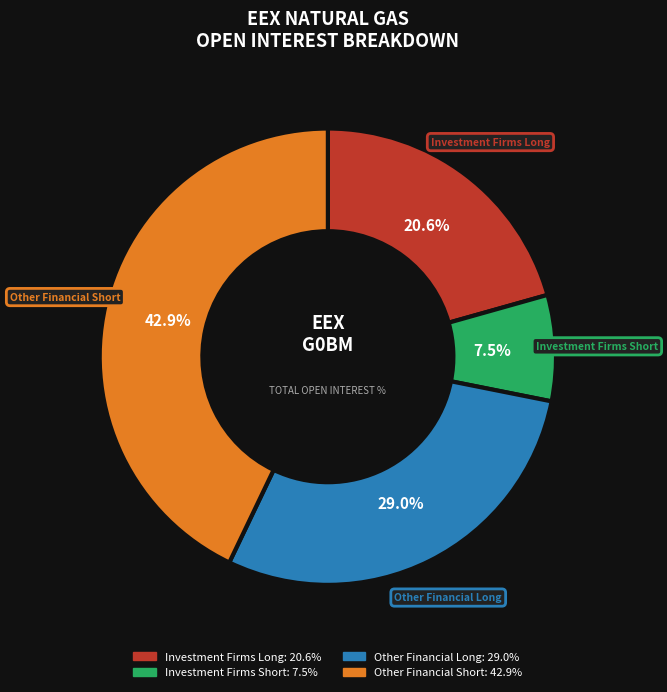

Which category has the biggest portion of the pie?

Other Financial Short